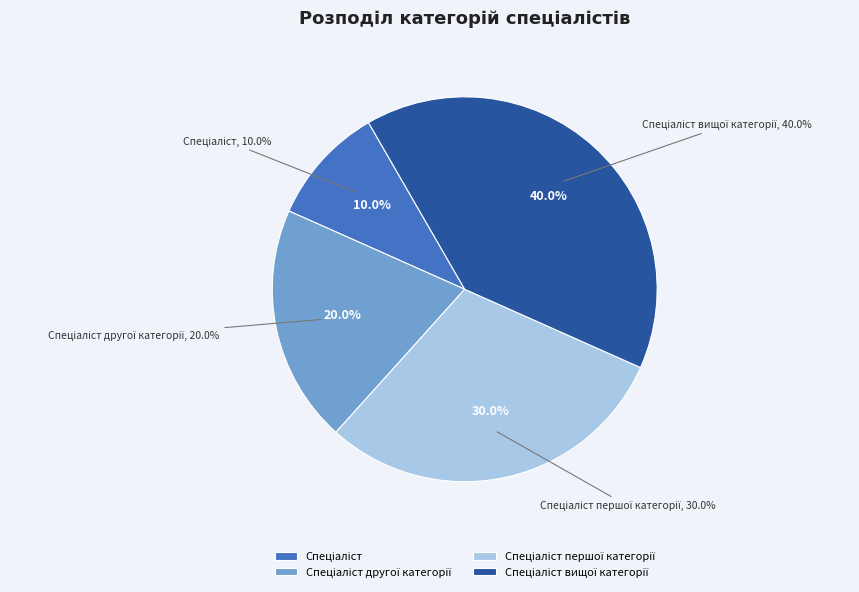

To the nearest percent, what is the difference between the largest and smallest slice percentages?

30%